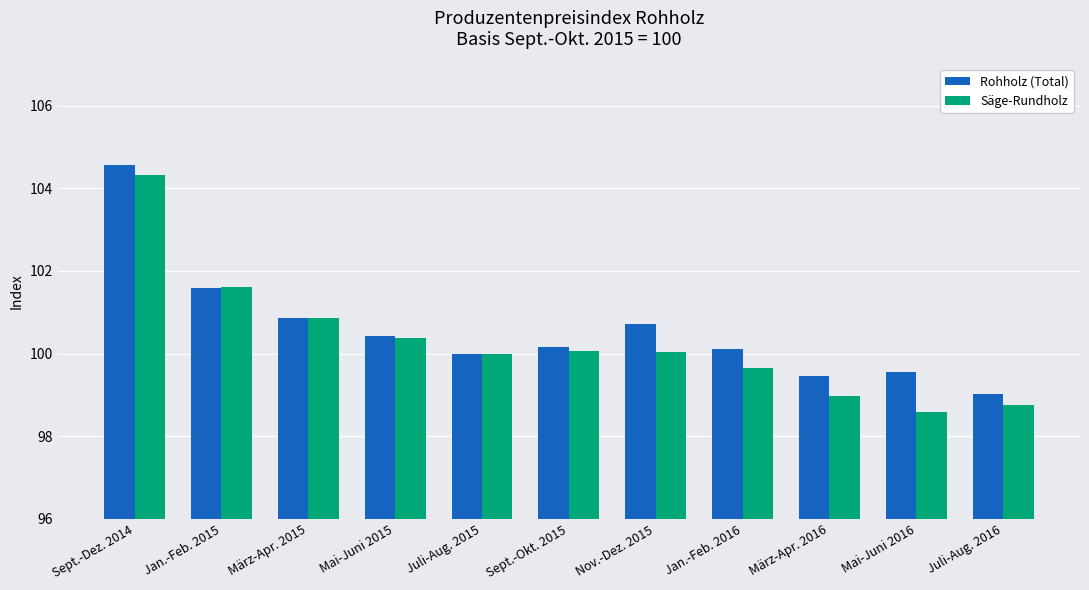

What is the total value across all series at Jan.-Feb. 2016?

199.8